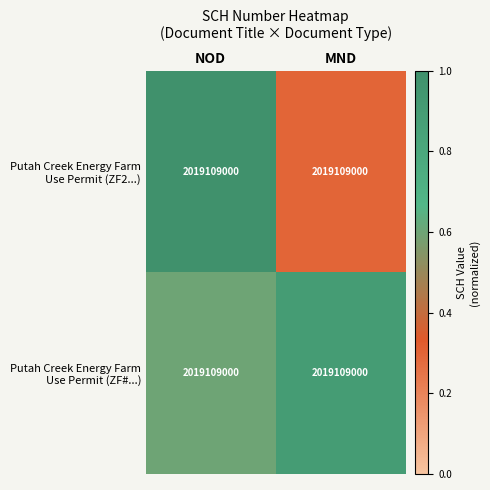

What is the difference between the Putah Creek Energy Farm Use Permit (ZF2...) values at NOD and MND?

0.7